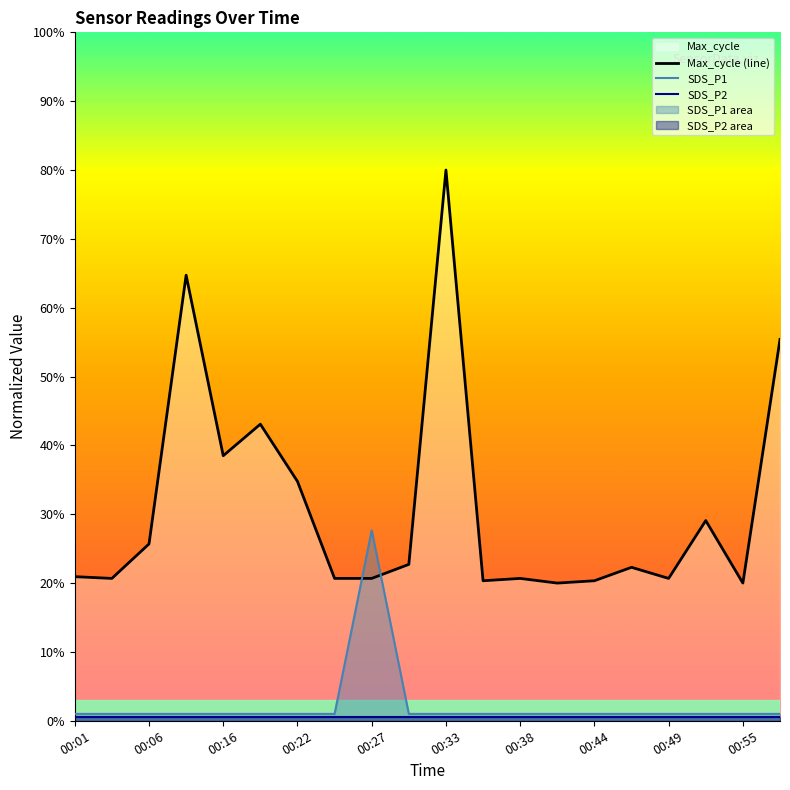

At how many categories does at least one series exceed 0?

20